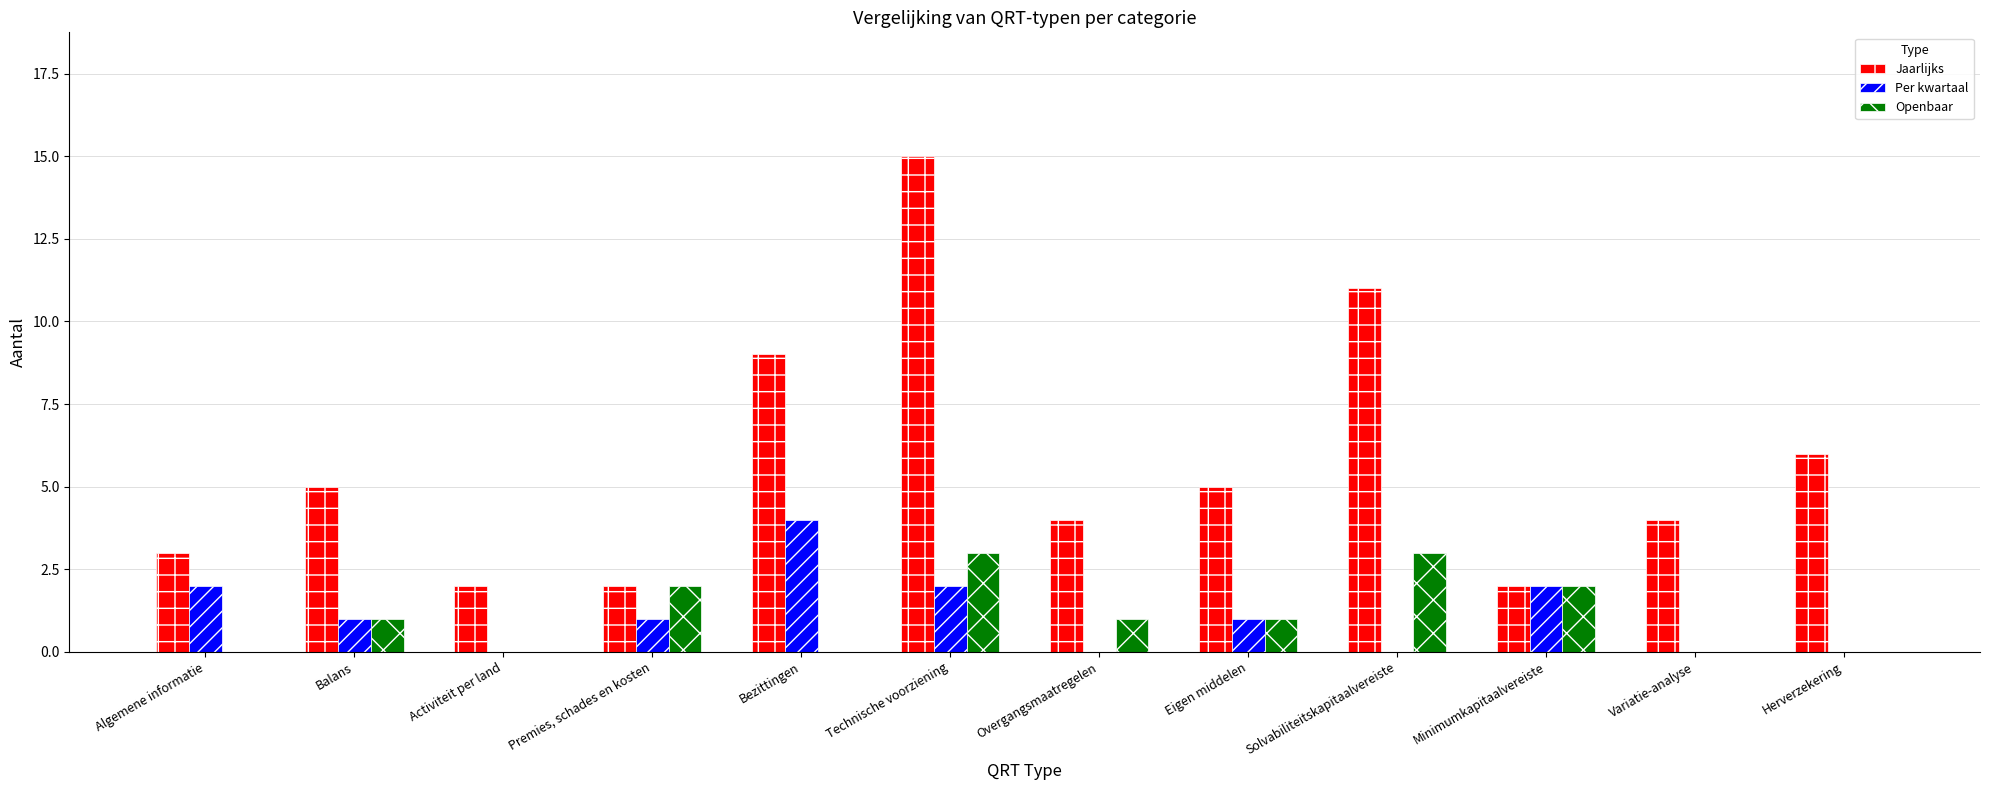

What are all the series names shown in the legend?

Jaarlijks, Per kwartaal, Openbaar